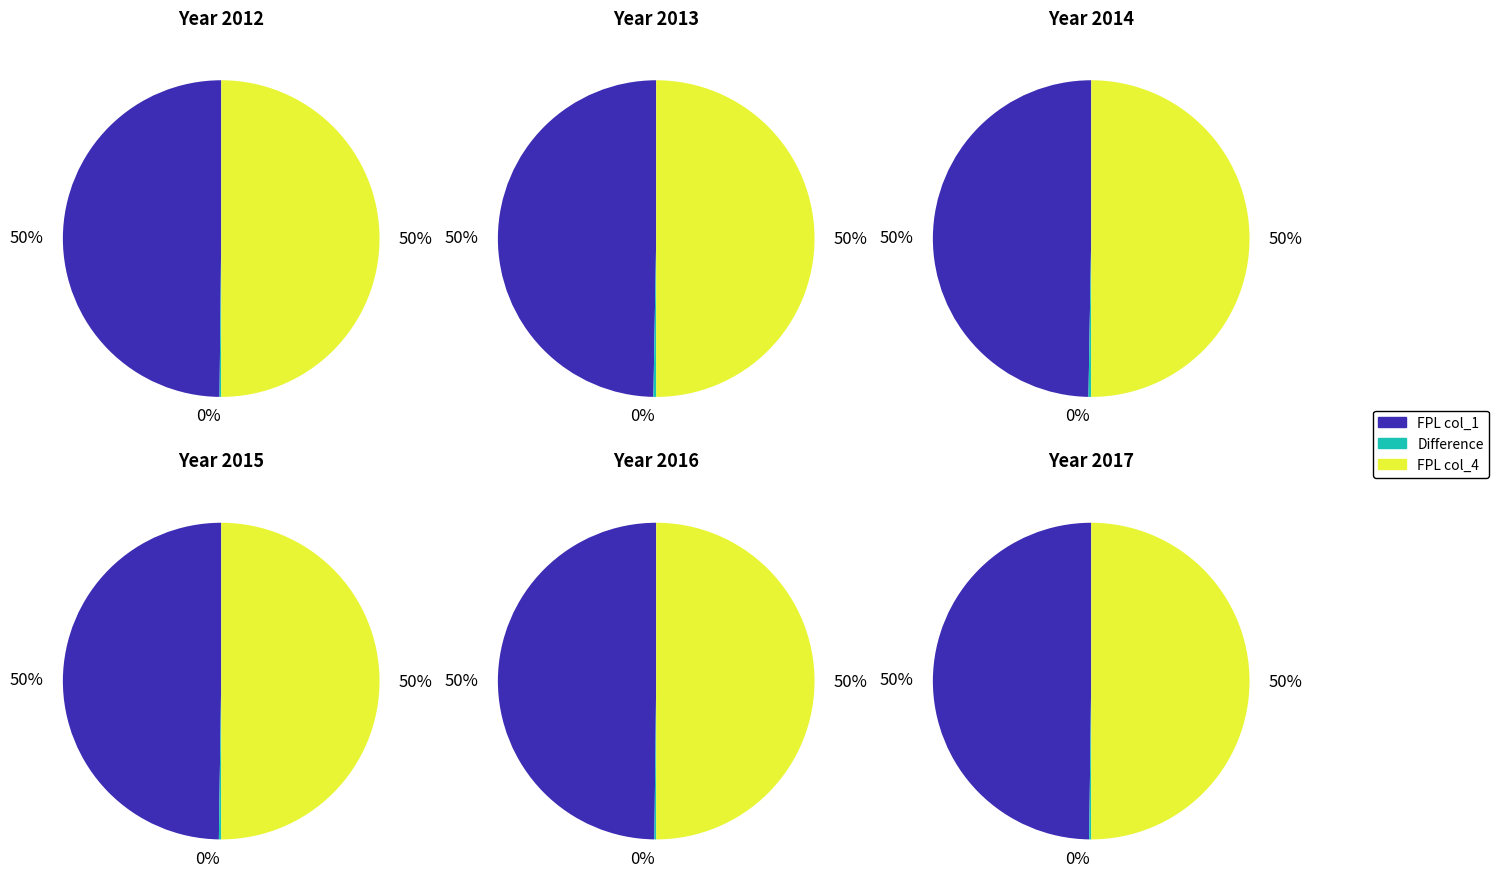

Is it true that 2016 is 23% of the pie?

False